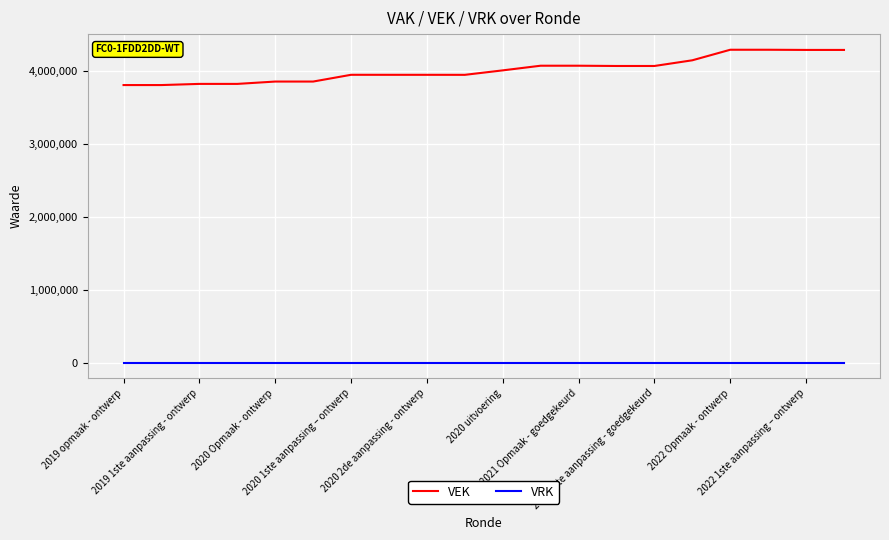

Which series has the largest total across all categories?

VEK